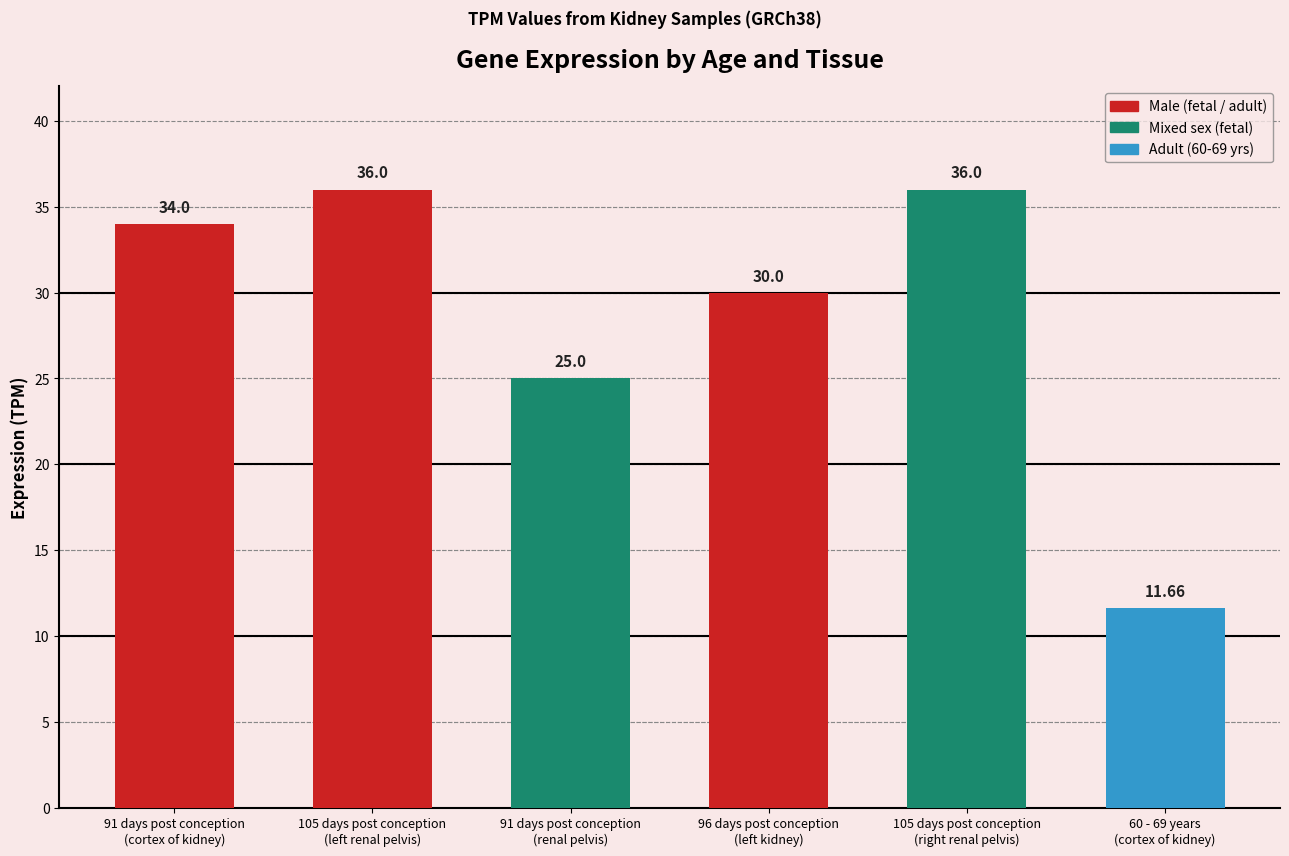

What is the difference between the maximum and minimum values?

24.3